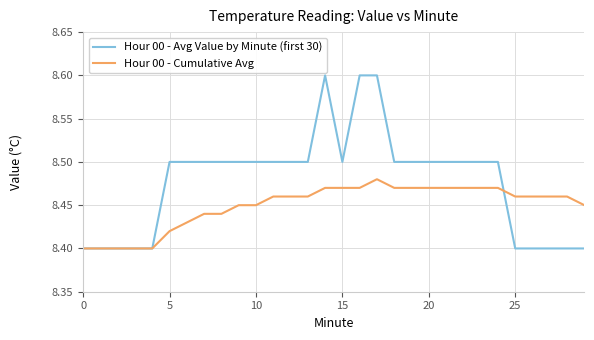

What is the maximum value shown in the chart?

8.6